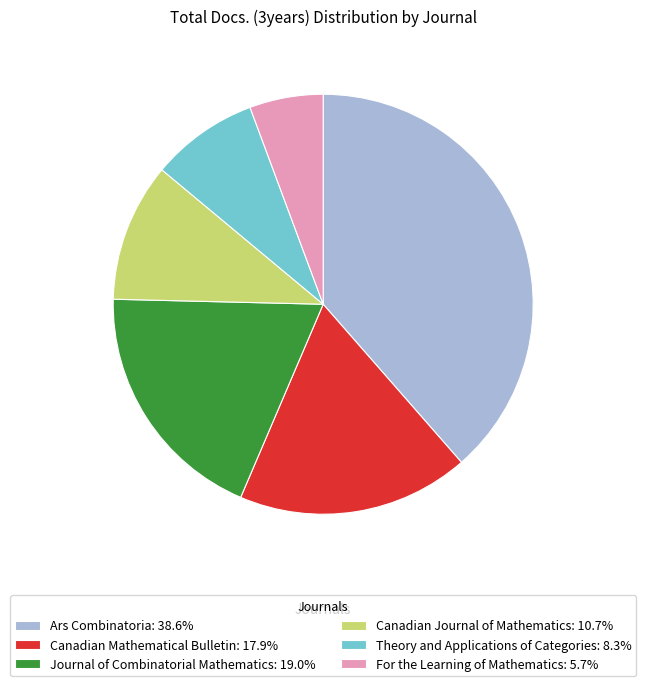

Count the number of slices in the pie.

6